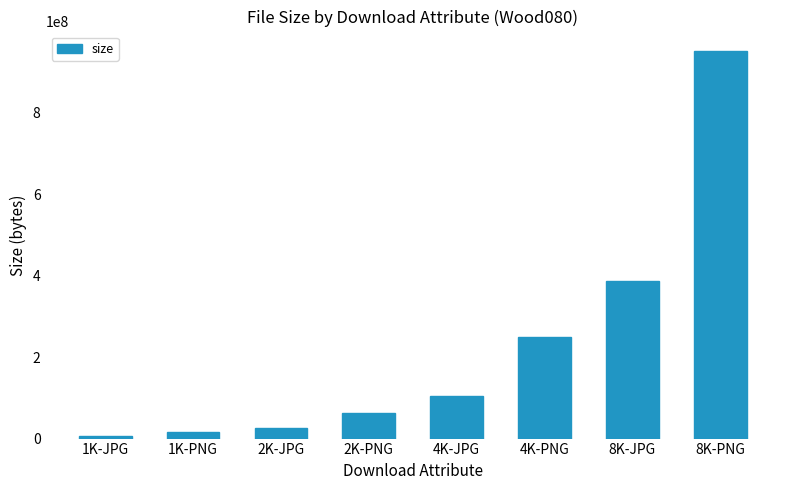

Reading right to left, transcribe all the data shown in this chart.

8K-PNG=951380799	8K-JPG=387778274	4K-PNG=248341337	4K-JPG=105244998	2K-PNG=62298956	2K-JPG=26114513	1K-PNG=16083934	1K-JPG=7076377